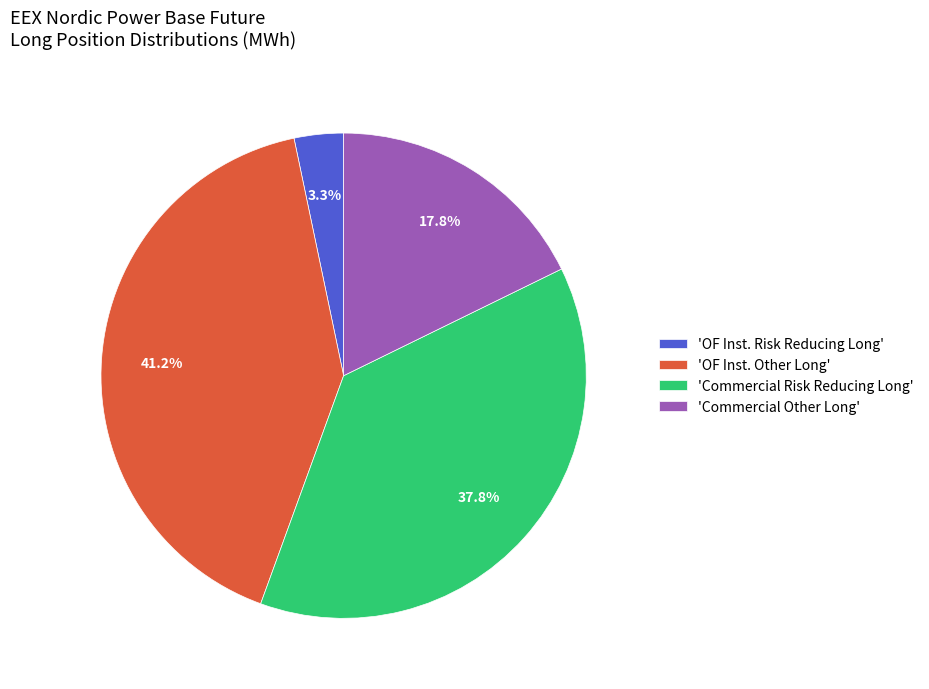

What is the ratio of the value at 'Commercial Other Long' to the value at 'OF Inst. Other Long'?

0.4